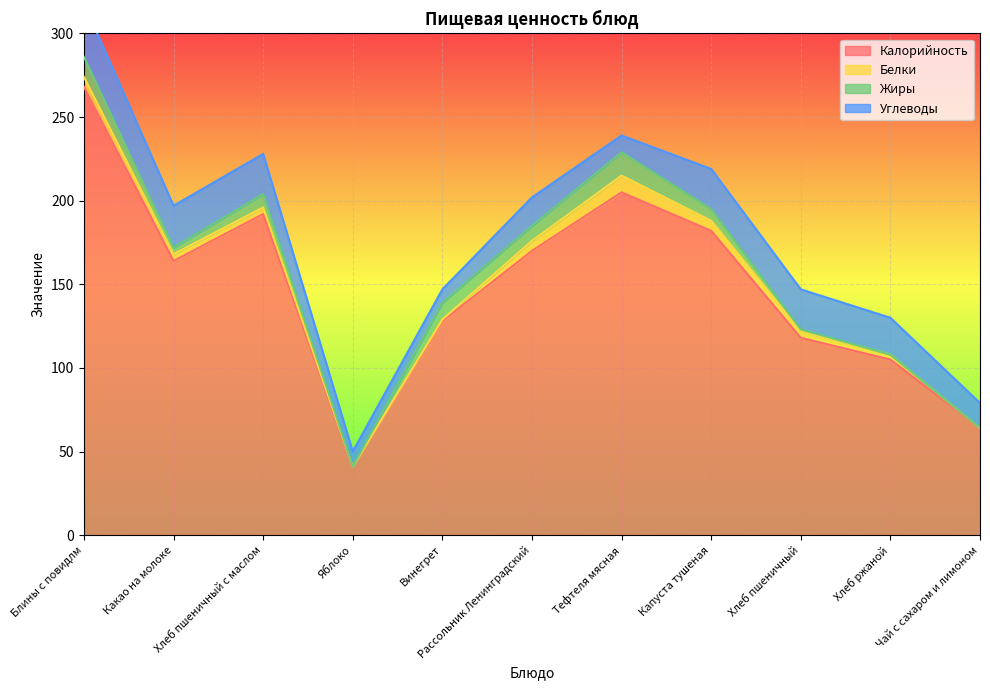

The Белки series shows -7 at Чай с сахаром и лимоном. True or false?

False